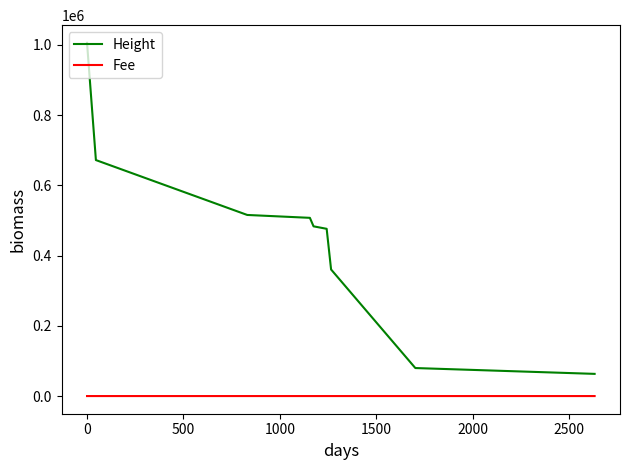

Rank the series by their average value, from lowest to highest.

Fee, Height